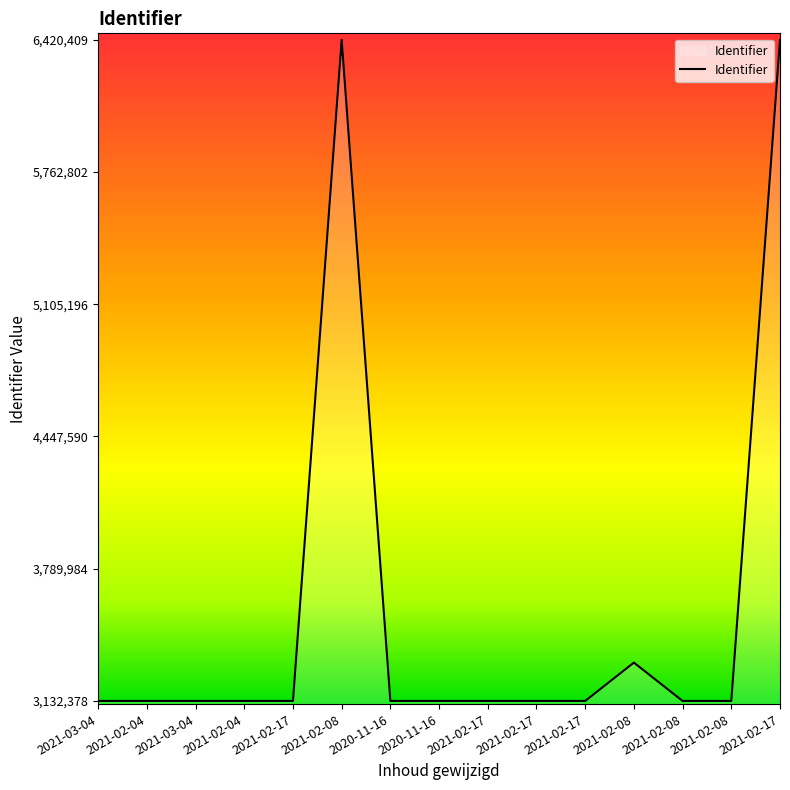

The value at 2021-03-04 is 4136664. True or false?

False